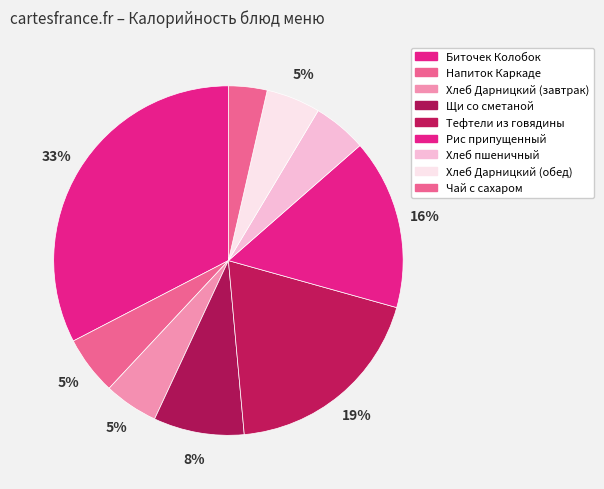

Is there any slice that represents more than half of the pie?

No